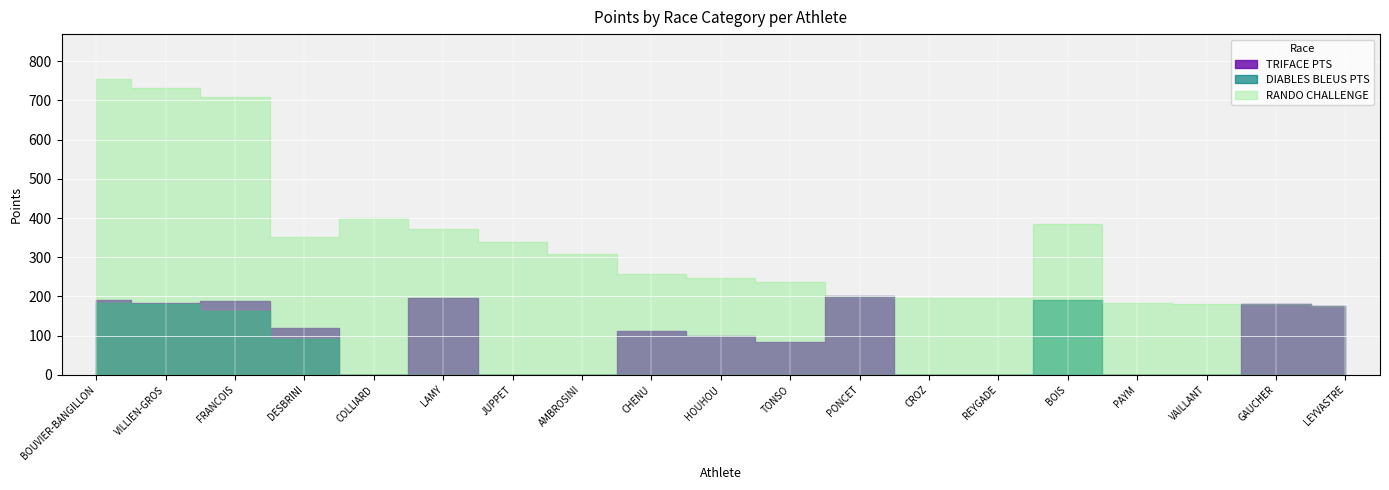

True or false: TRIFACE PTS and RANDO CHALLENGE intersect in this chart.

False